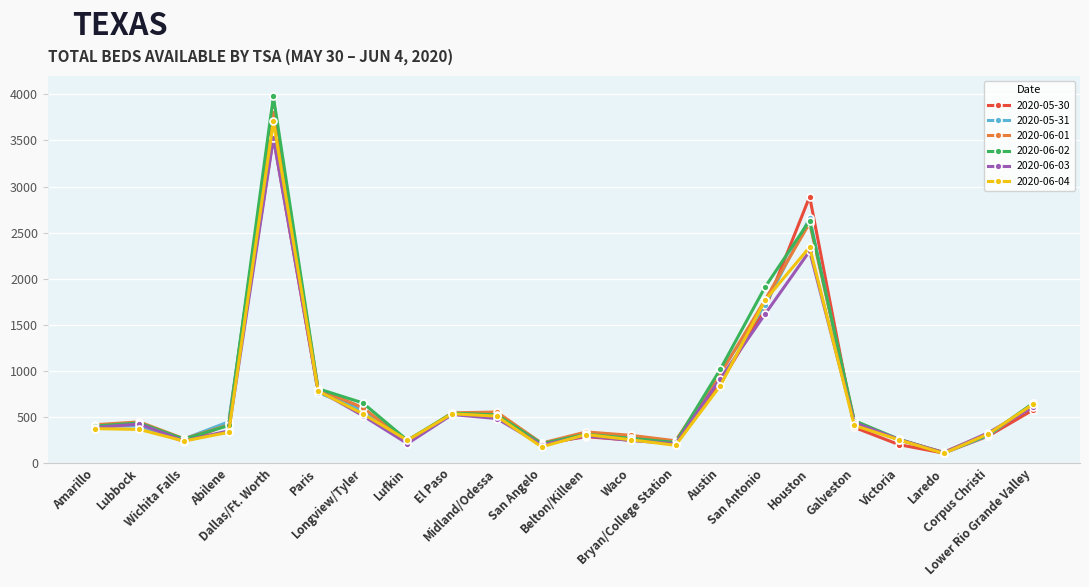

How many distinct data groups are displayed?

6